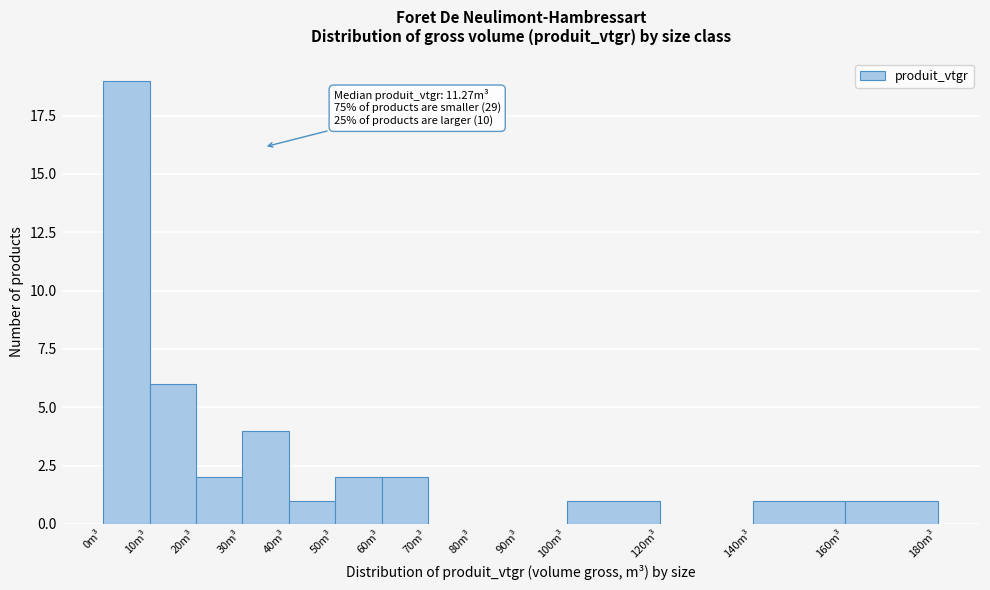

Over which range of the x-axis is the bar tallest?

0 to 10